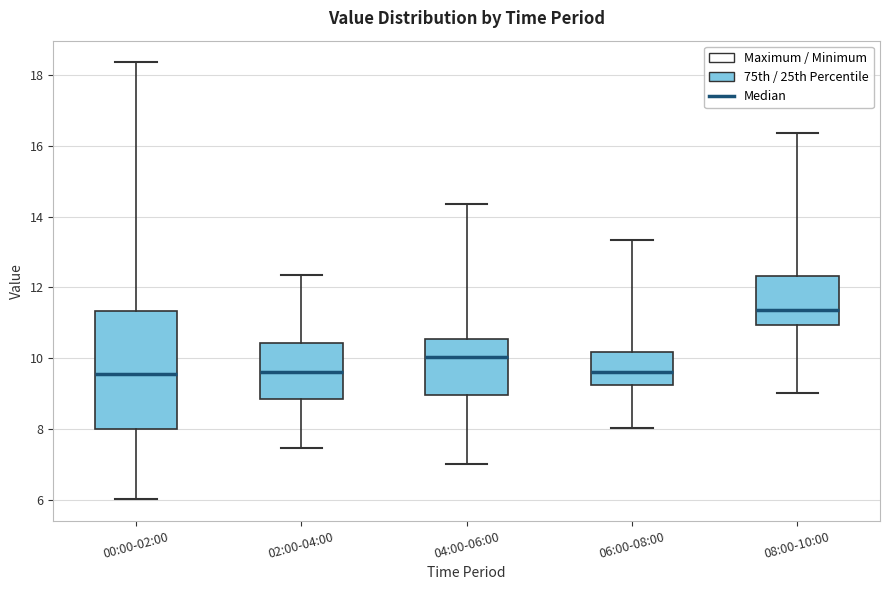

Which box is the tallest, from its lower edge to its upper edge?

00:00-02:00